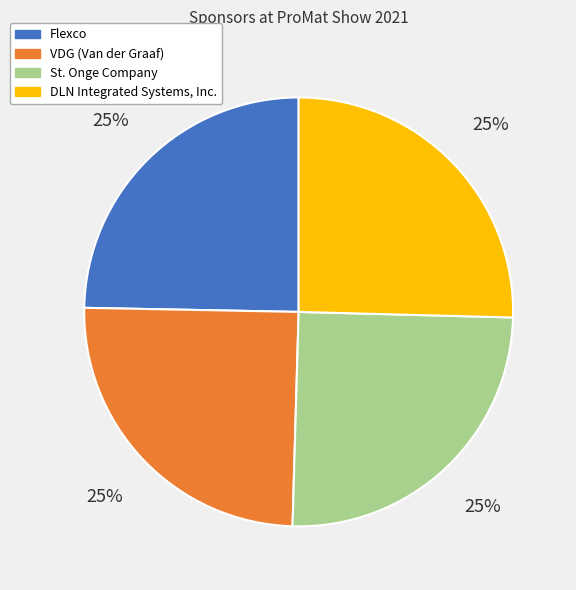

Is it true that VDG (Van der Graaf) is 17% of the pie?

False